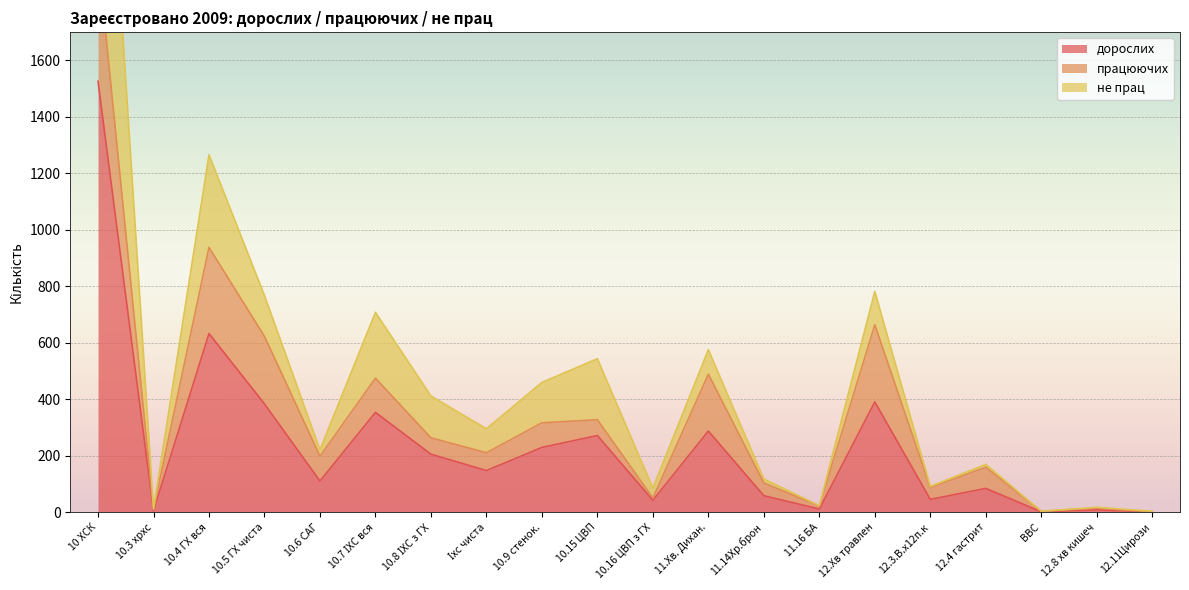

What is the difference between the дорослих values at 12.4 гастрит and 10.3 хрхс?

79